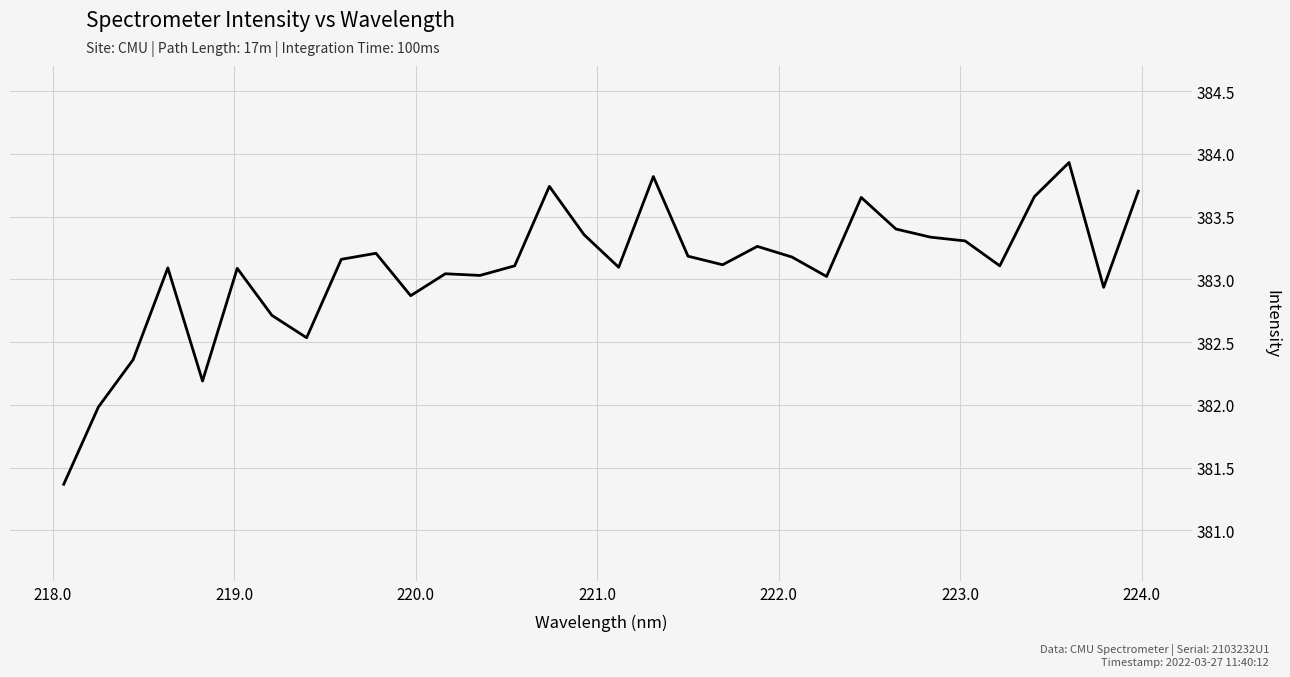

What is the maximum value shown in the chart?

383.9